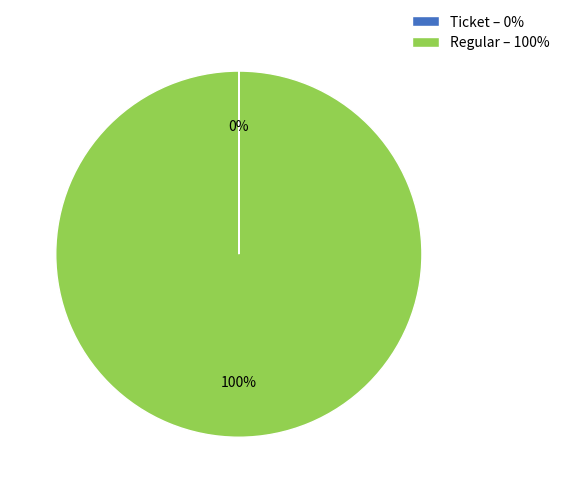

To the nearest percent, what percentage of the pie is Regular?

100%